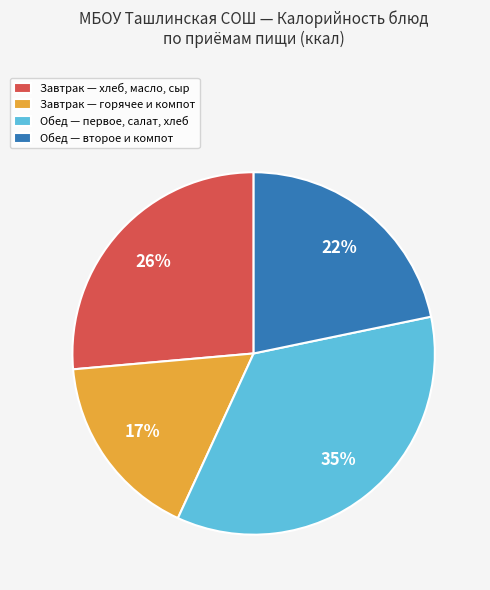

What is the smallest slice in the pie chart?

Завтрак — горячее и компот